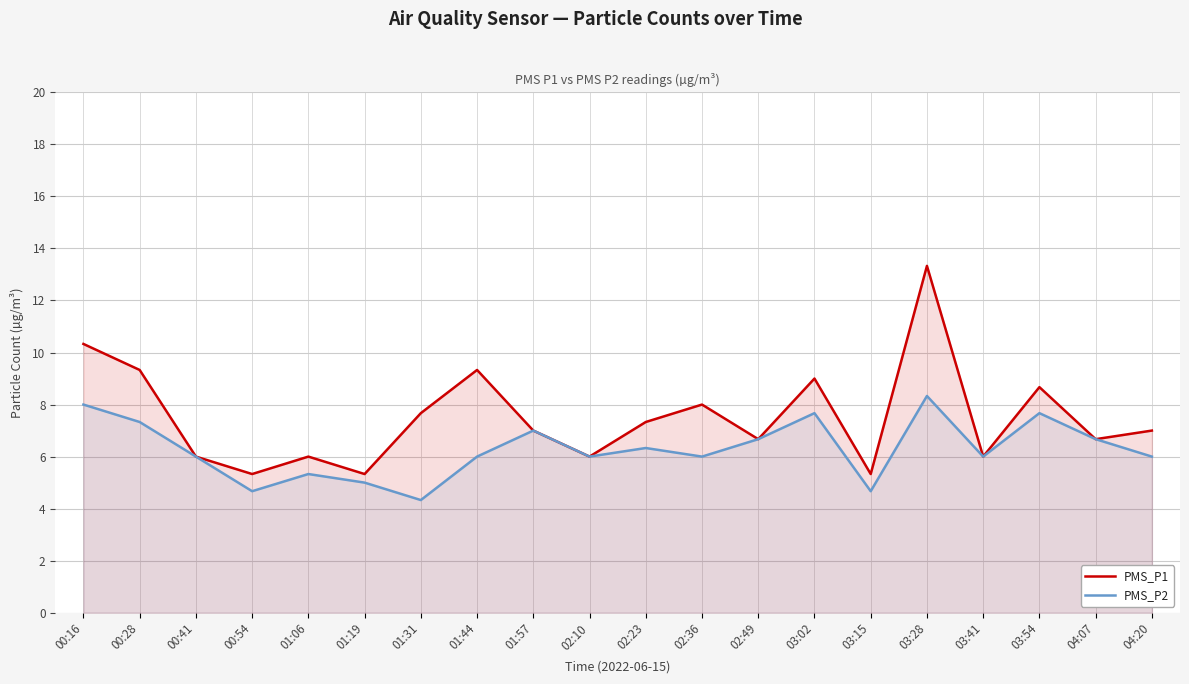

True or false: PMS_P2 and PMS_P1 cross at least once.

False